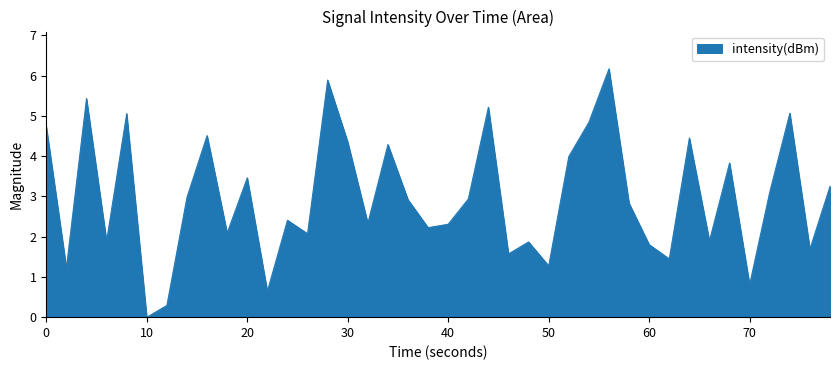

What is the maximum value shown in the chart?

6.2